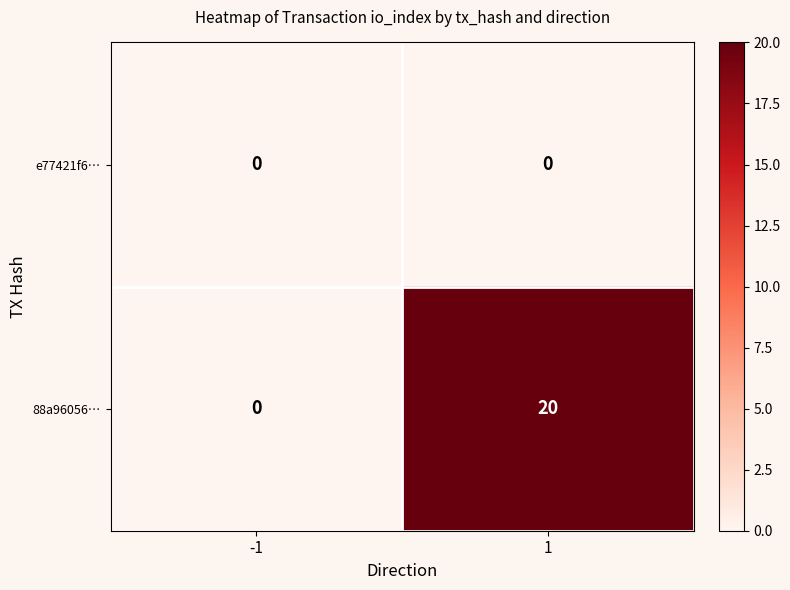

The value of 88a96056… at 1 is 20. True or false?

True